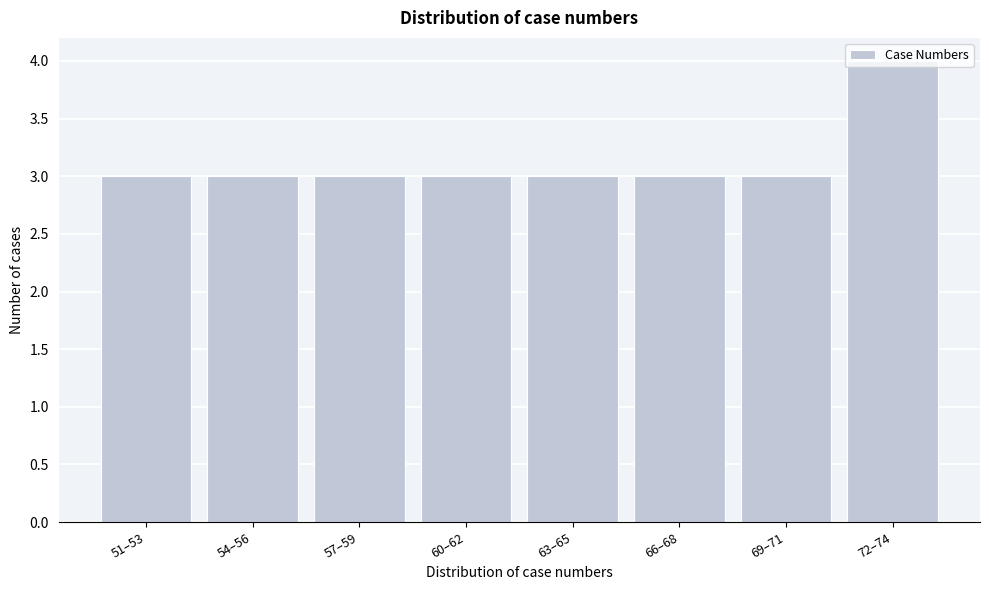

True or false: the data shows 2 at 54–56.

False